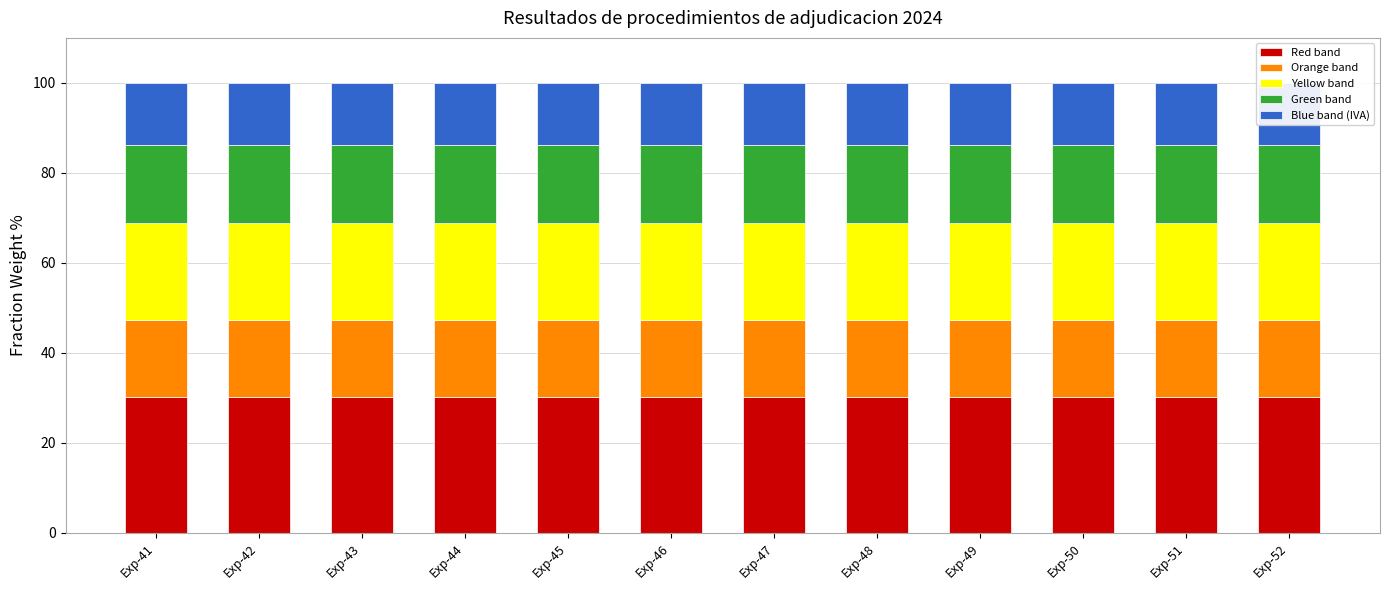

What is the minimum value for Red band?

30.2